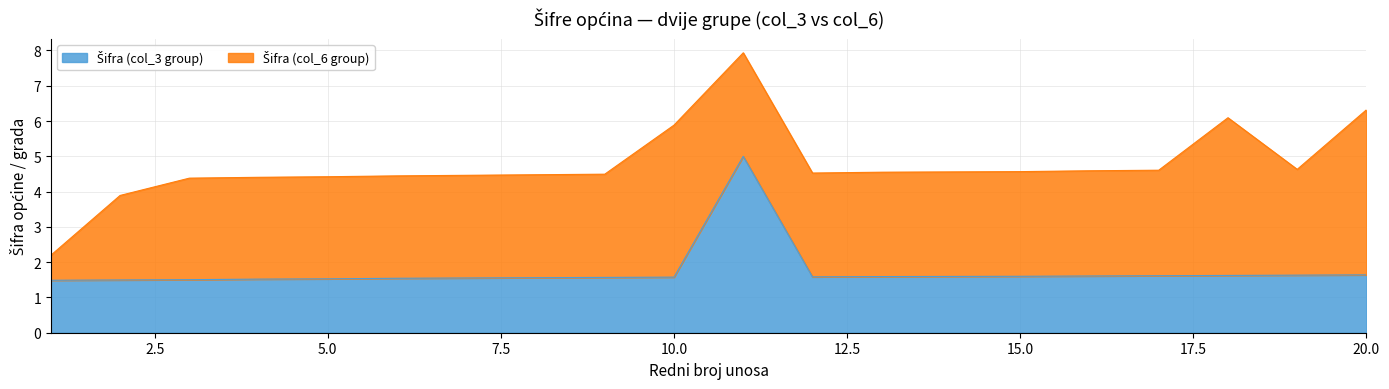

How many interior local valleys (lower than both neighbors) does the data have?

1